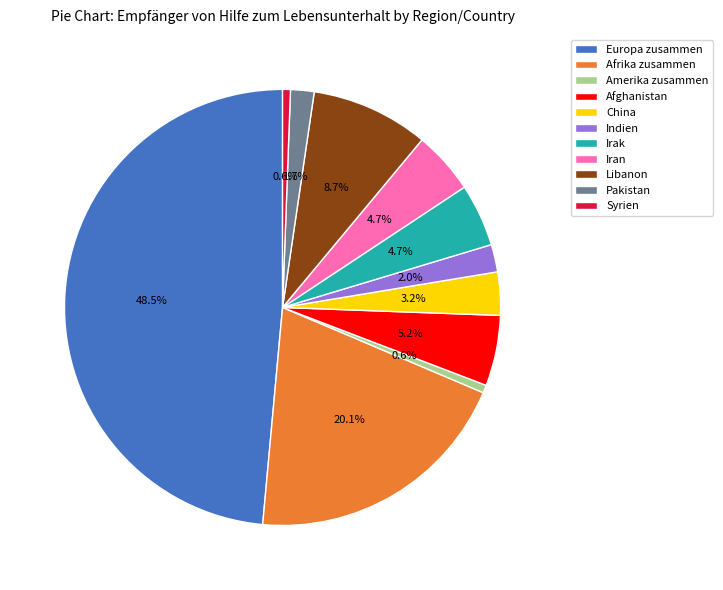

How much of the chart is everything except Syrien?

99.4%